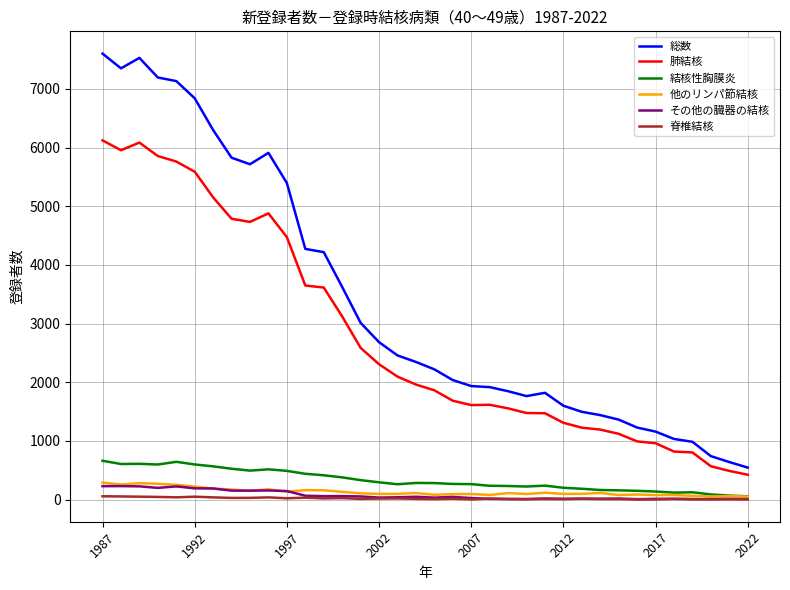

At how many categories does at least one series exceed 5466?

10